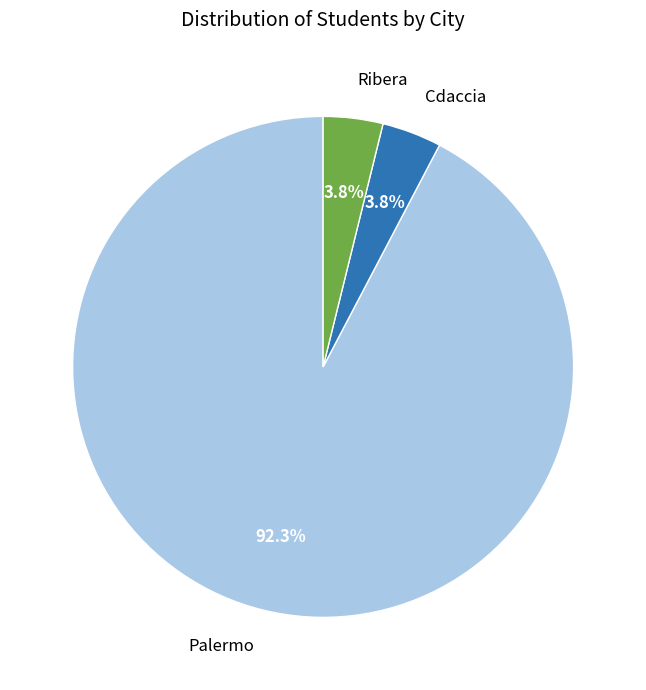

What percentage is NOT represented by Cdaccia?

96.2%